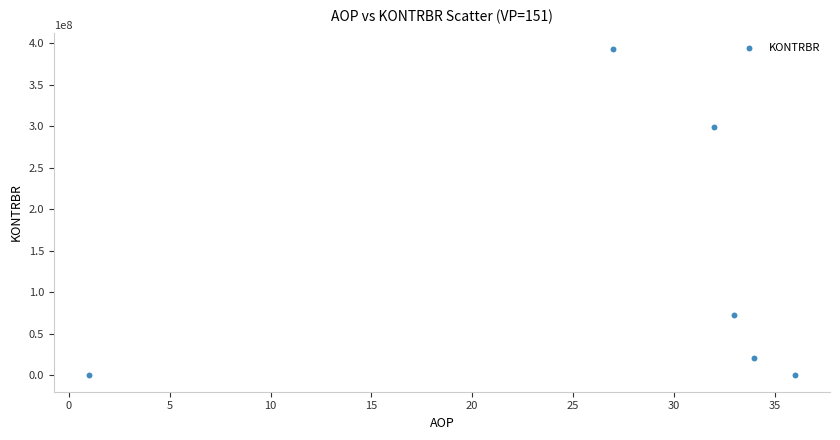

What is the range of Y values (max minus min)?

392869926.3